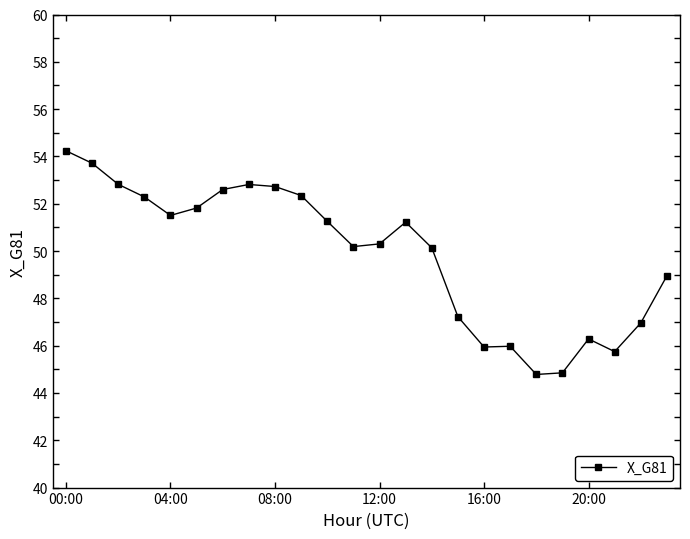

What is the value of the 15th point from the left?

50.1